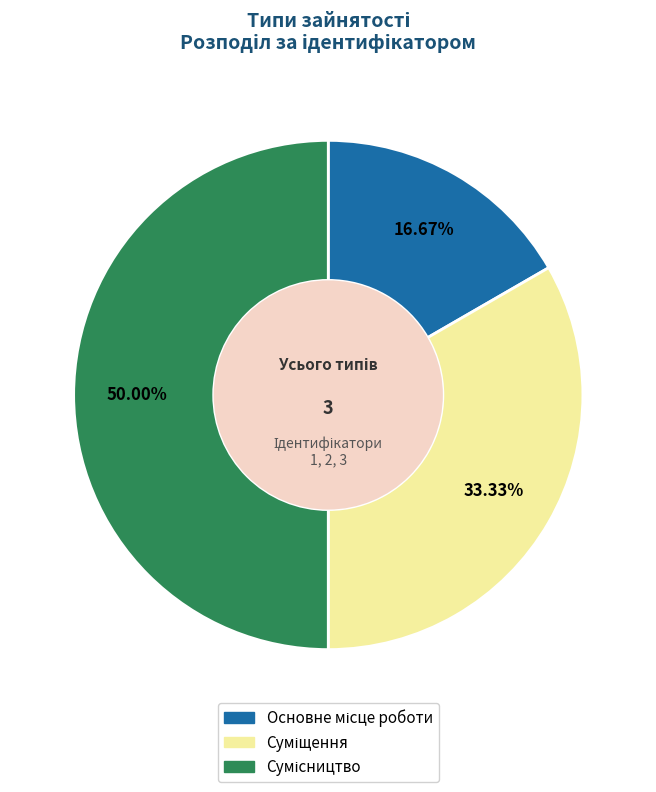

Does Сумісництво account for over 50% of the chart?

No